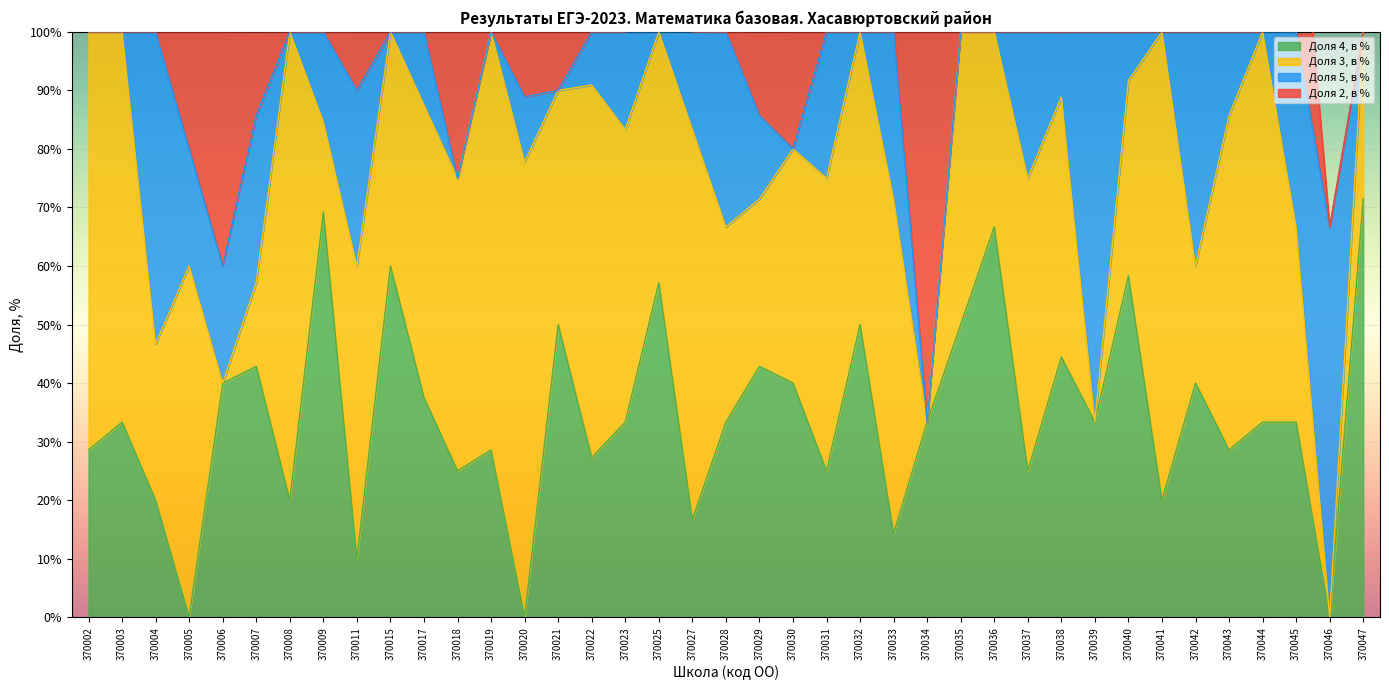

After their last crossing, which series has the higher values: Доля 2, в % or Доля 4, в %?

Доля 4, в %